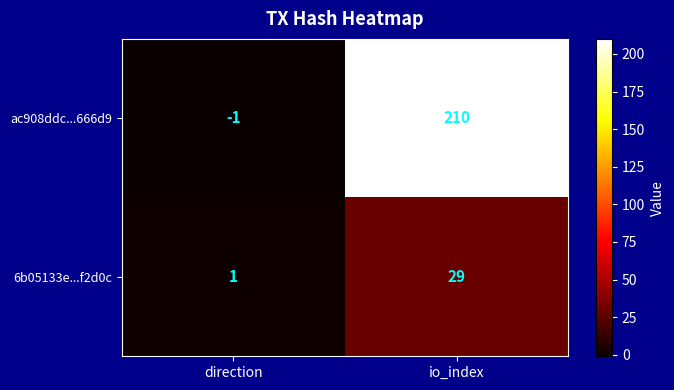

List the series in order of their peak value, lowest first.

6b05133e...f2d0c, ac908ddc...666d9